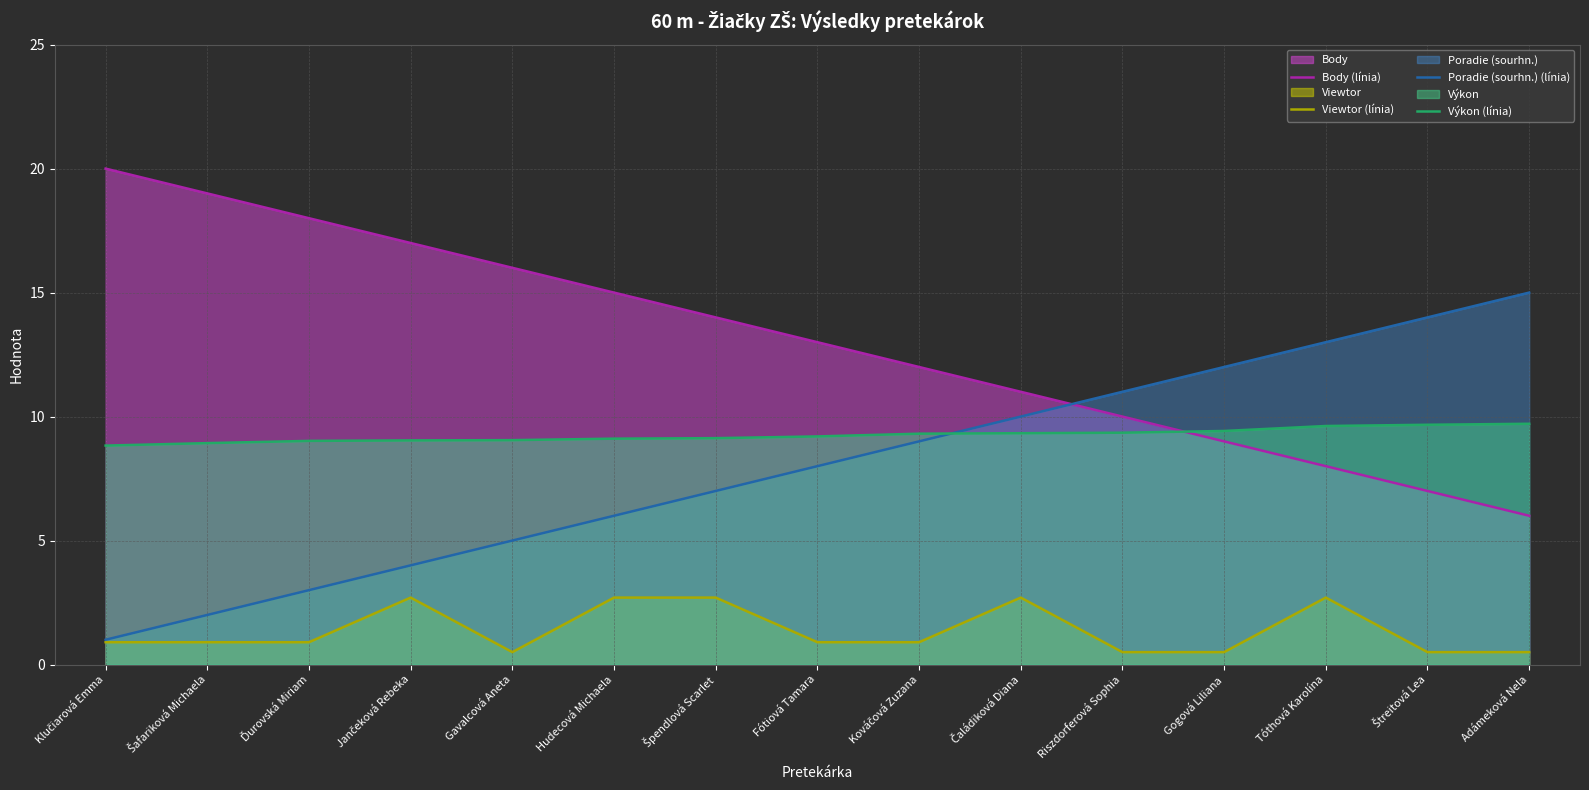

True or false: Výkon (línia) has a value of 15.5 at Kováčová Zuzana.

False